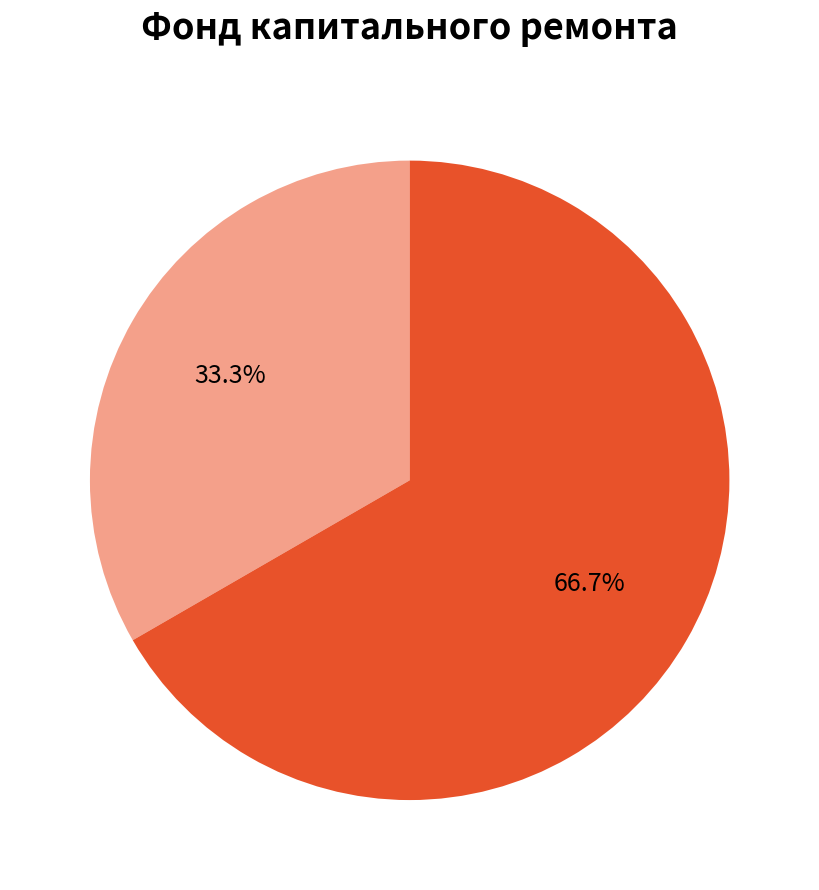

How much of the chart is everything except сверх минимального размера взноса?

33.3%